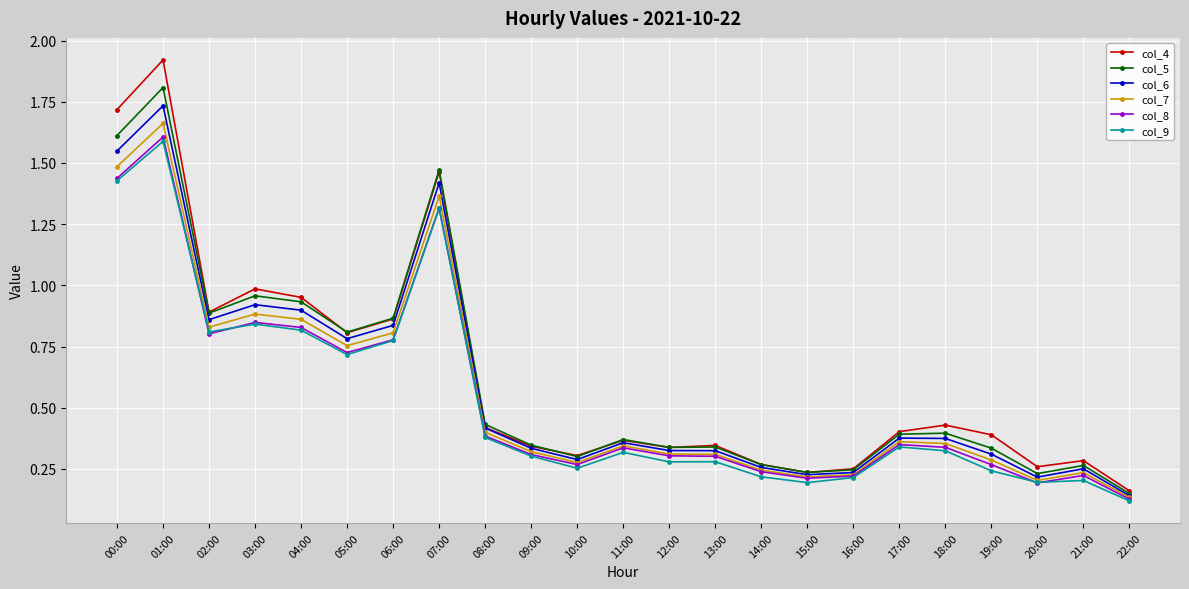

At which category does col_7 reach its first local valley?

02:00